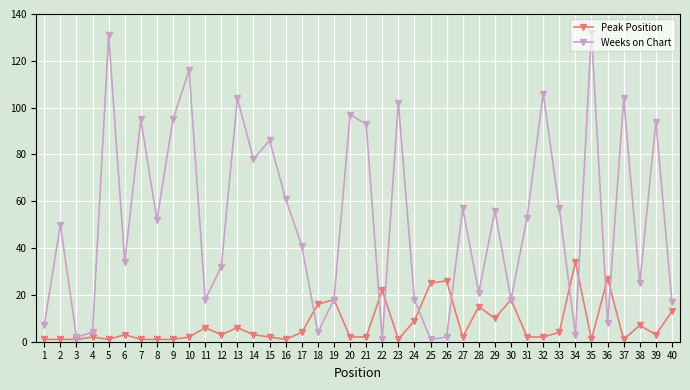

Which series has the largest total across all categories?

Weeks on Chart